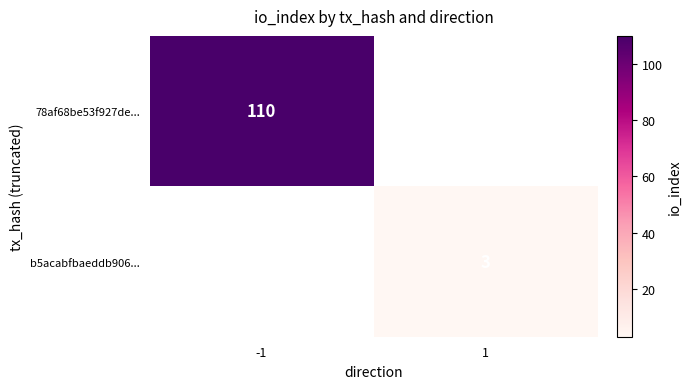

Is the value of 78af68be53f927de... at -1 greater than the value of b5acabfbaeddb906... at 1?

Yes